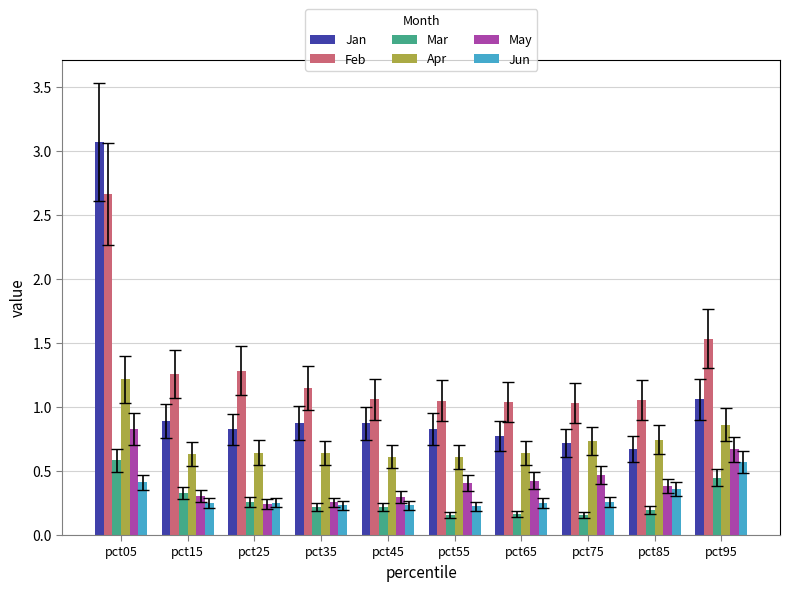

What is the maximum value shown in the chart?

3.1